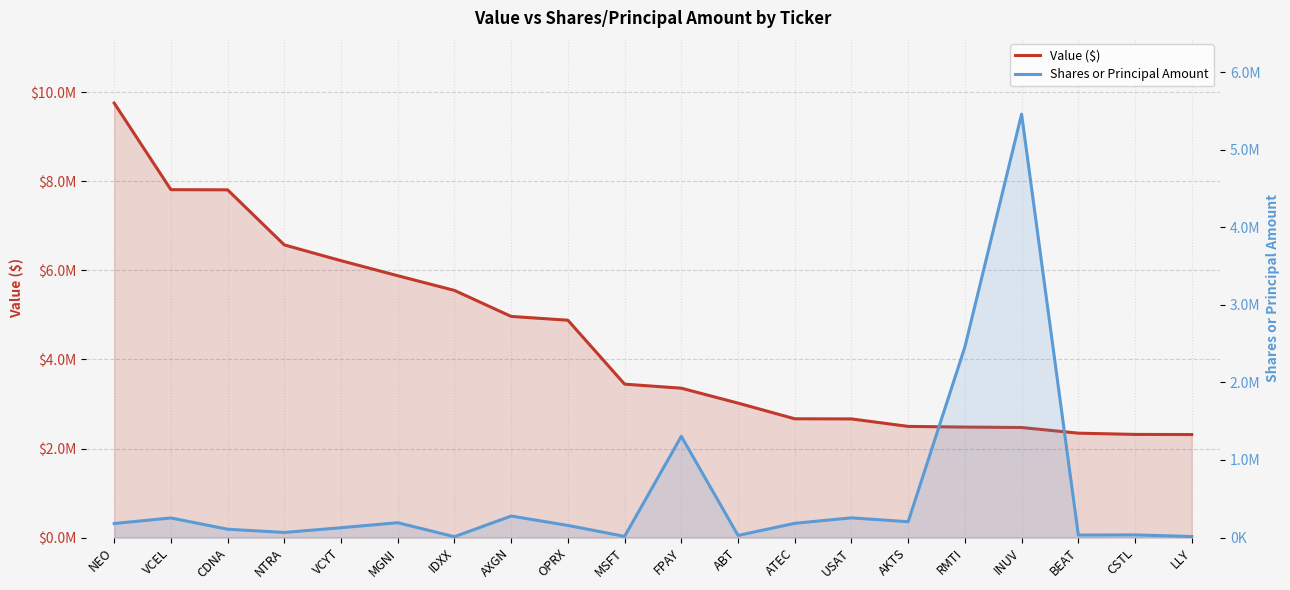

The Value ($) series shows 2317000 at CSTL. True or false?

True